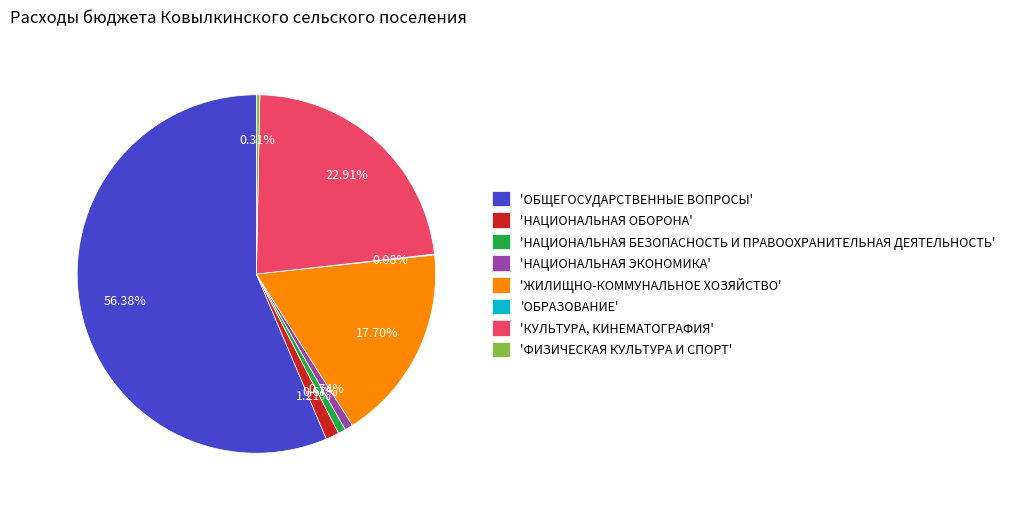

Which category accounts for the majority?

'ОБЩЕГОСУДАРСТВЕННЫЕ ВОПРОСЫ'